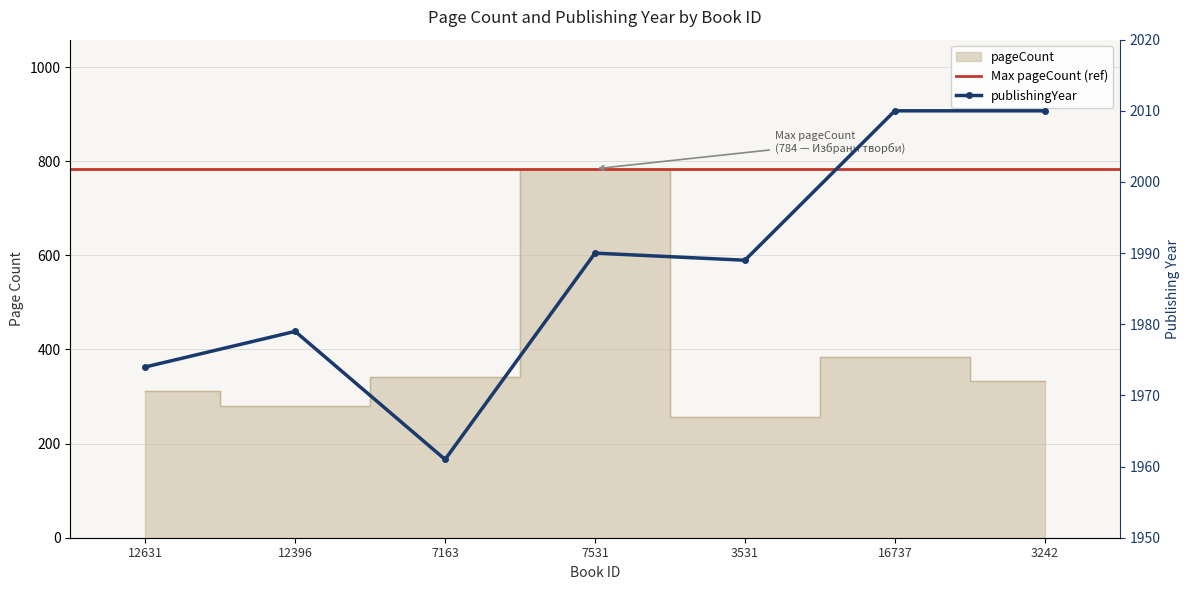

True or false: publishingYear and pageCount cross at least once.

False